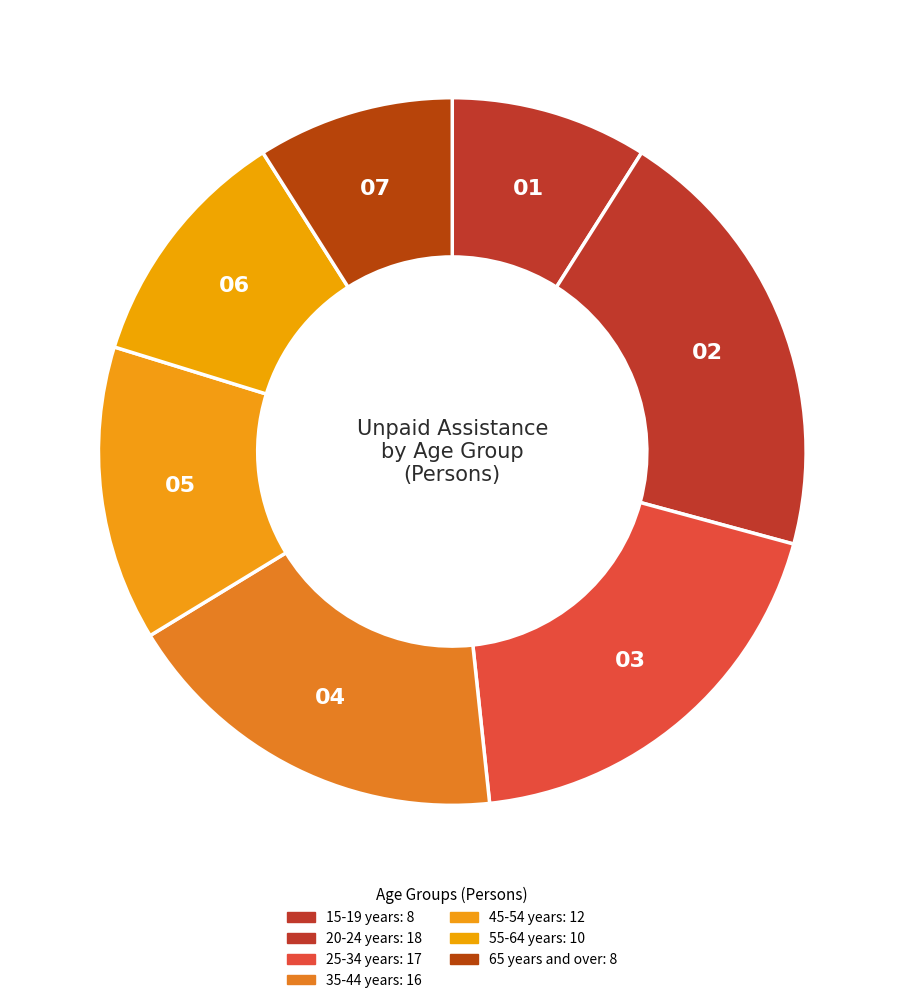

Count the number of slices in the pie.

7